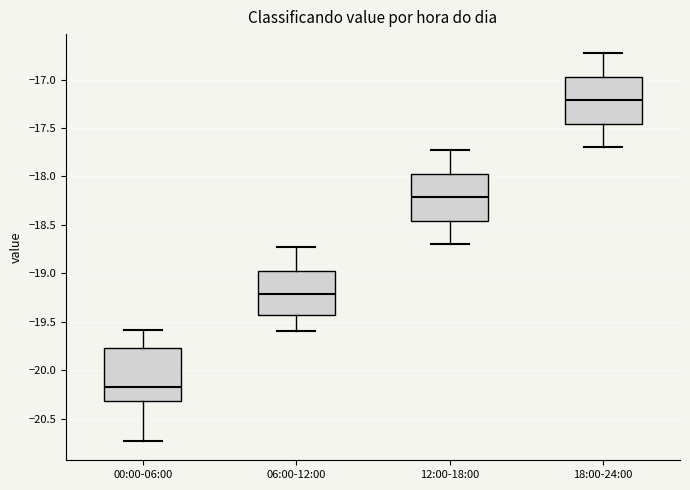

Reading left to right, transcribe this box plot: for each box, give where its median line is, the range the box spans, and where its two whiskers end, as read against the y-axis. The values are not printed on the chart, so give them approximately, as read against the axis.

00:00-06:00: median -20.15, box -20.30 to -19.75, whiskers -20.75 to -19.60
06:00-12:00: median -19.20, box -19.45 to -18.95, whiskers -19.60 to -18.75
12:00-18:00: median -18.20, box -18.45 to -17.95, whiskers -18.70 to -17.75
18:00-24:00: median -17.20, box -17.45 to -16.95, whiskers -17.70 to -16.75